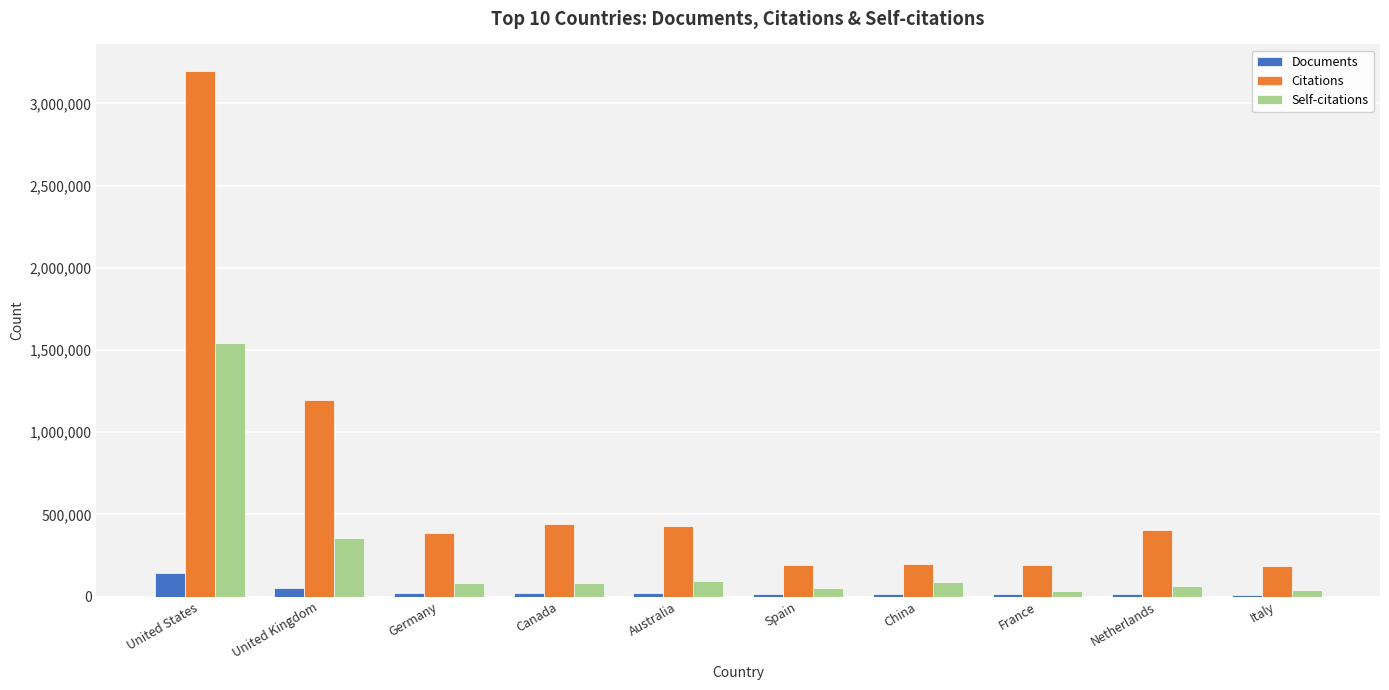

Which series has the largest range (max minus min)?

Citations